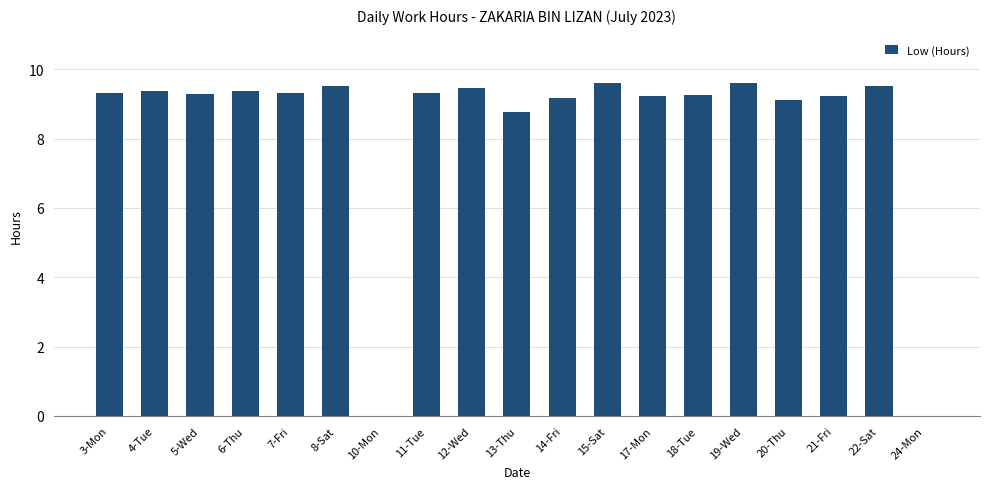

What is the ratio of the value at 3-Mon to the value at 5-Wed?

1.0